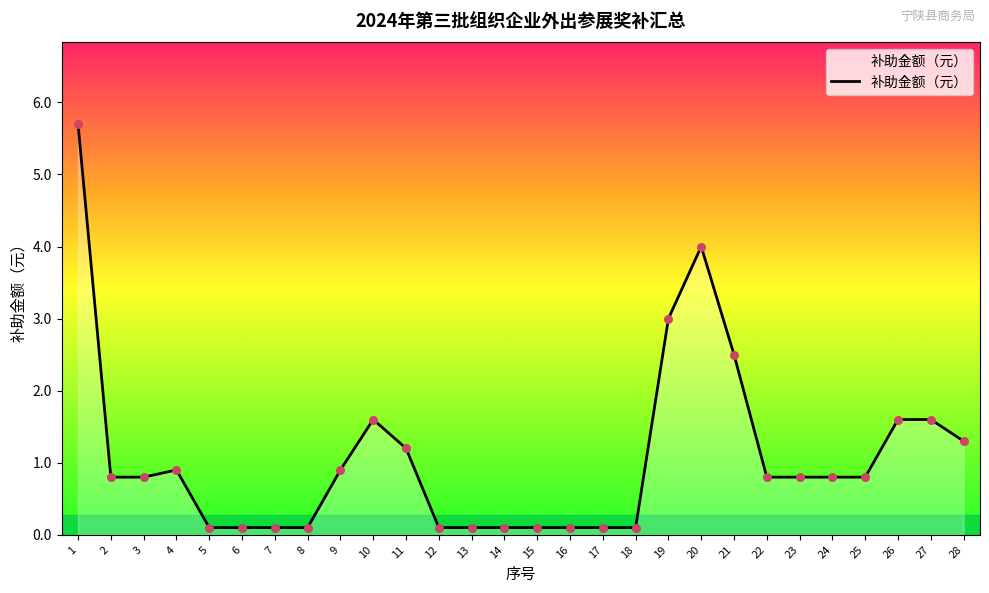

What is the change in value from 5 to 26?

+1.5